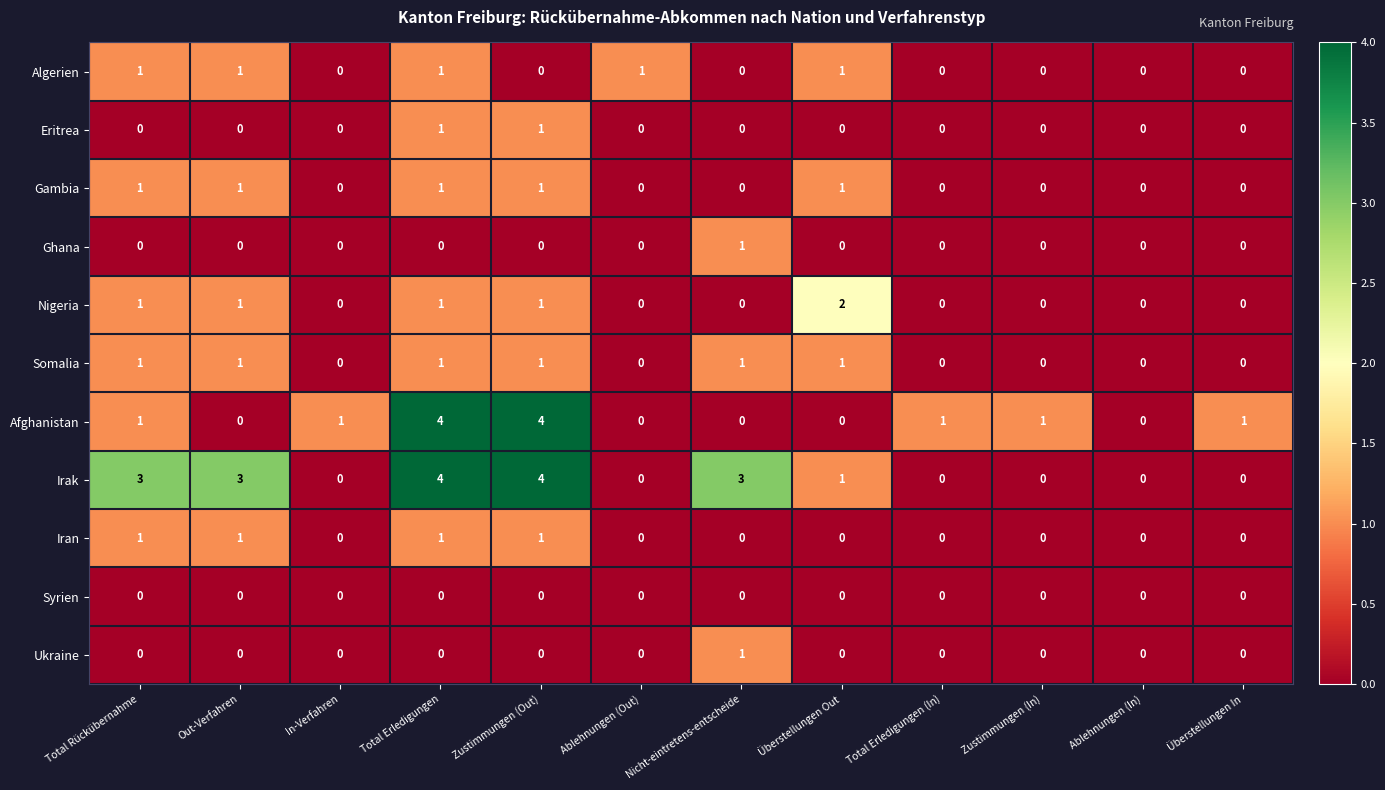

What is the spread (max minus min) of values at Zustimmungen (Out)?

4